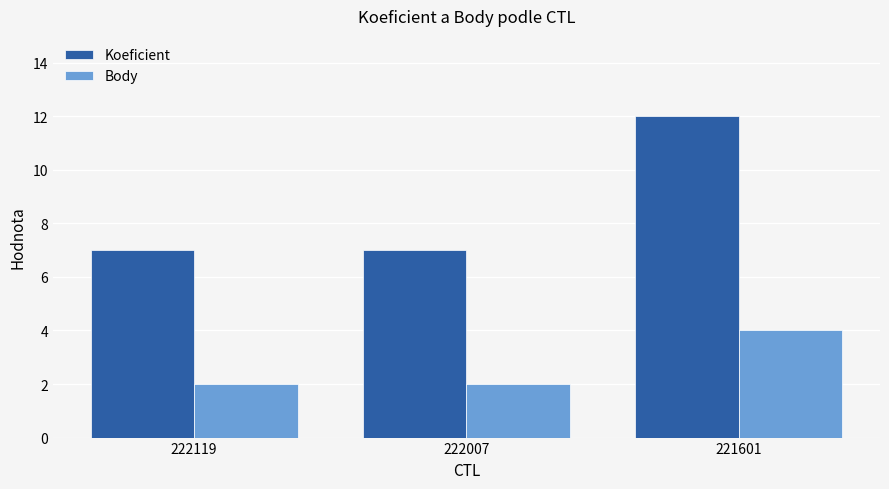

Which series changed the most between 222007 and 221601?

Koeficient